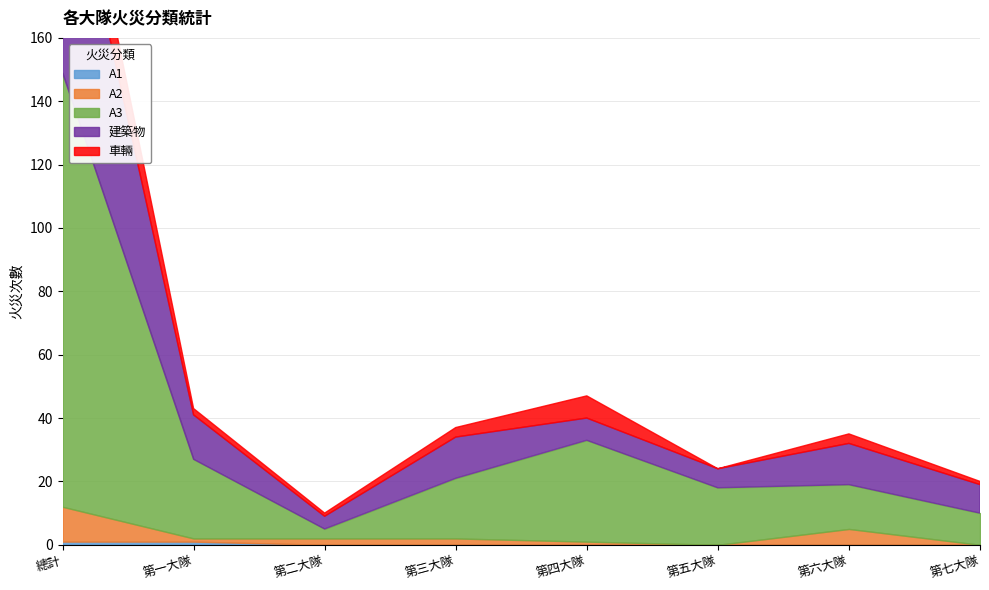

How many categories are shown in the chart?

8